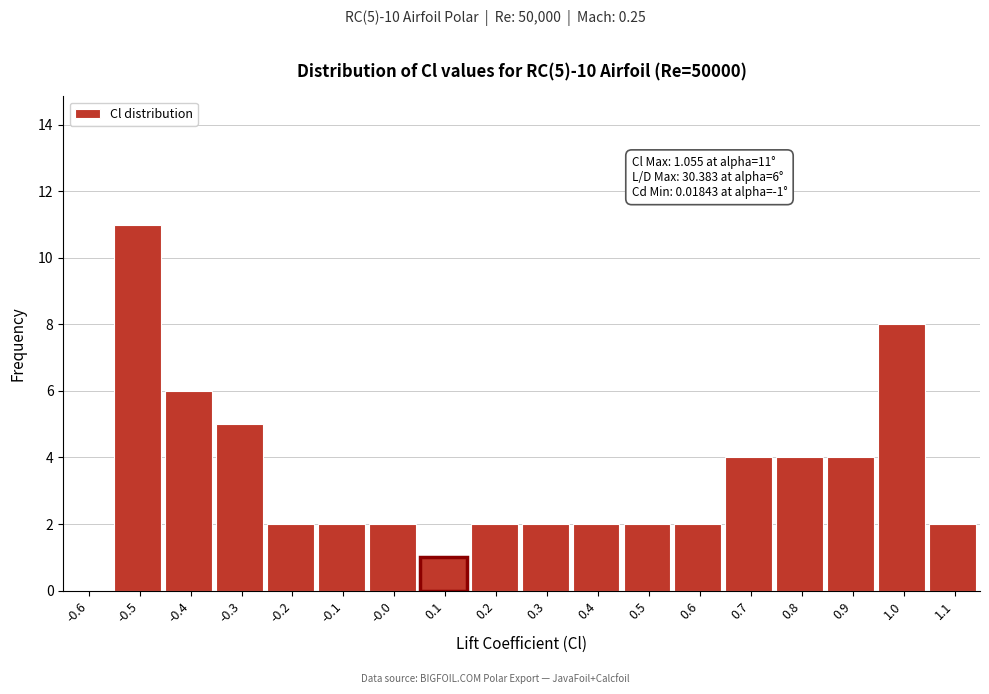

Which range on the x-axis has the tallest bar?

-0.55 to -0.45